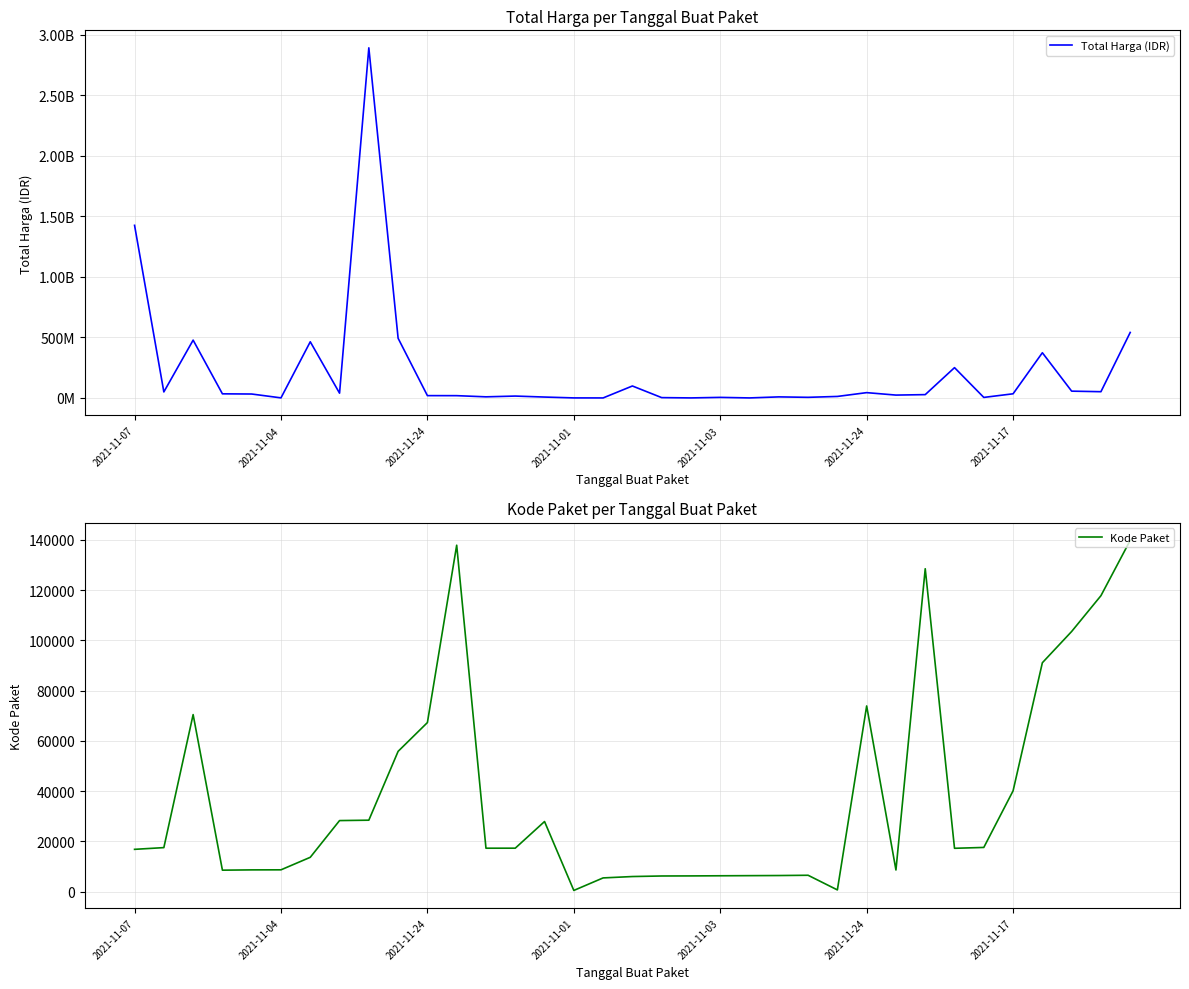

At which label does Kode Paket first exceed 17272?

2021-11-04